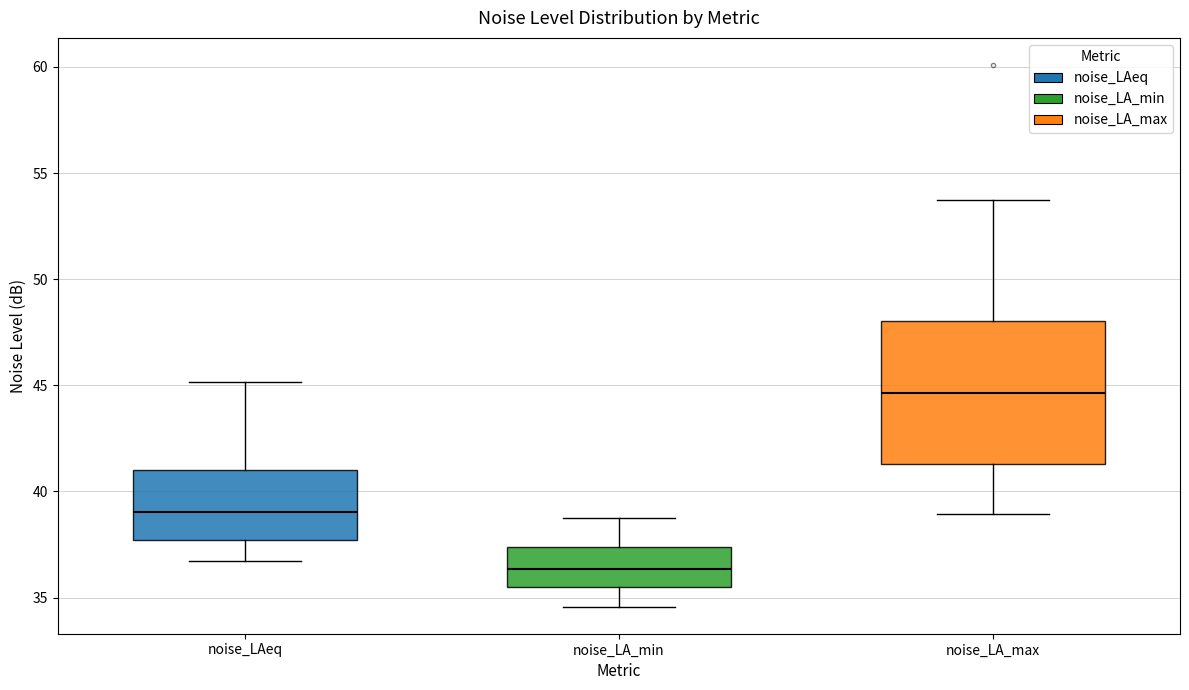

Which box has the highest median line?

noise_LA_max